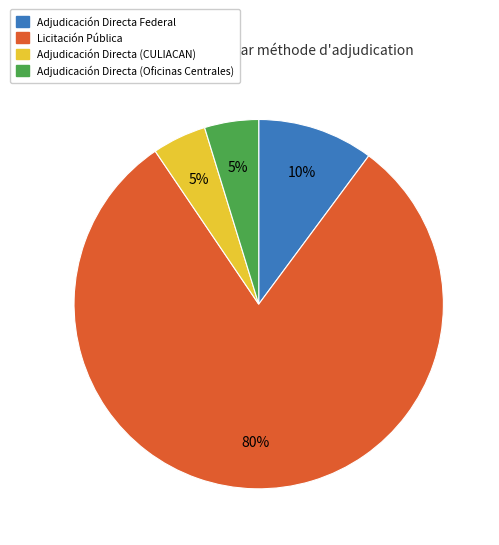

Is there a majority slice in this chart?

Yes